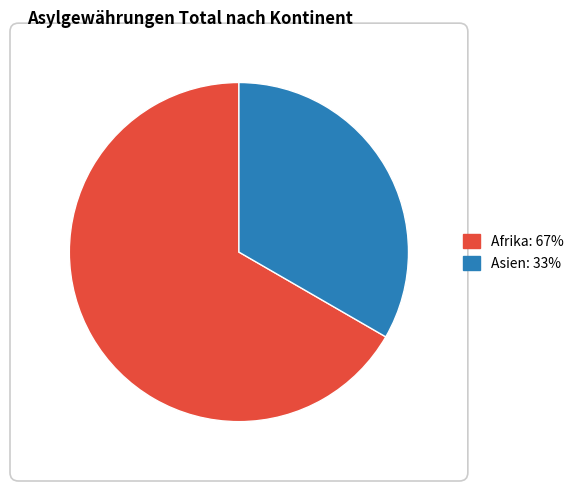

Does any single category account for the majority?

Yes